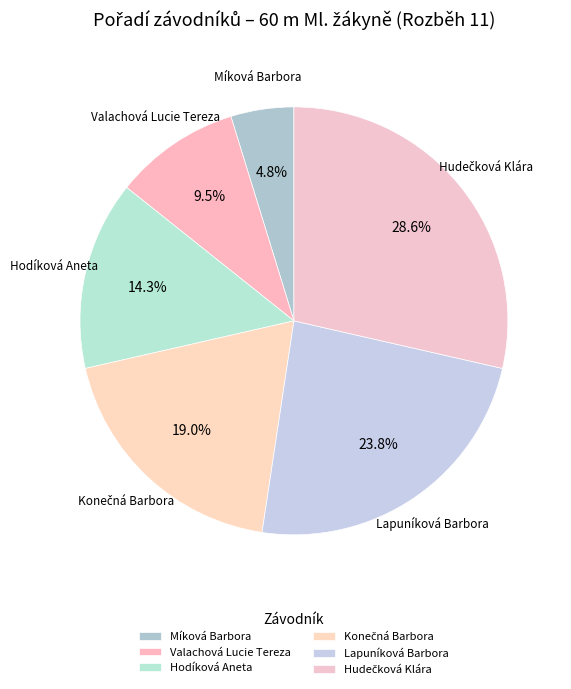

How much of the chart is everything except Hodíková Aneta?

85.7%